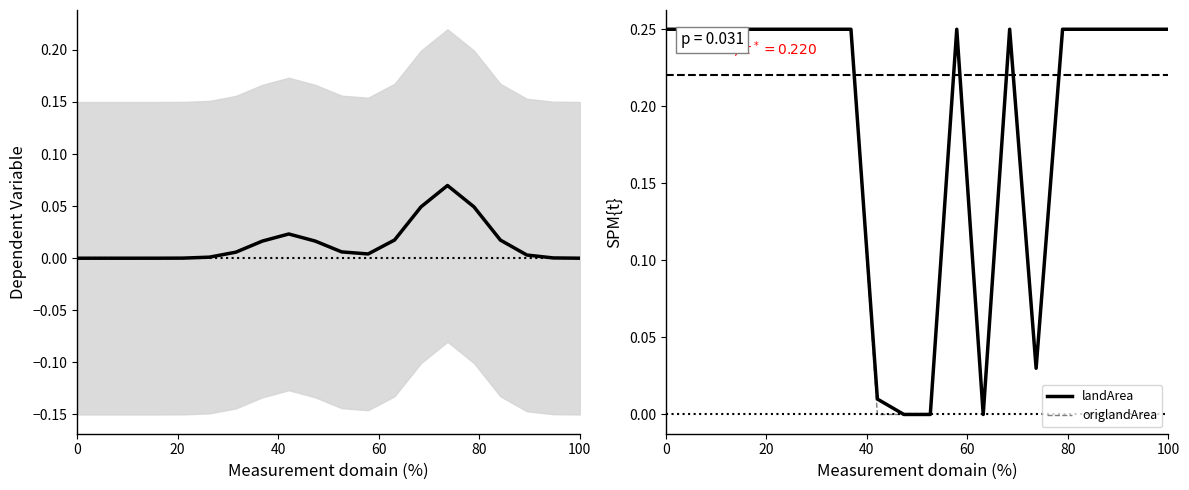

Which series has the widest spread of values?

landArea